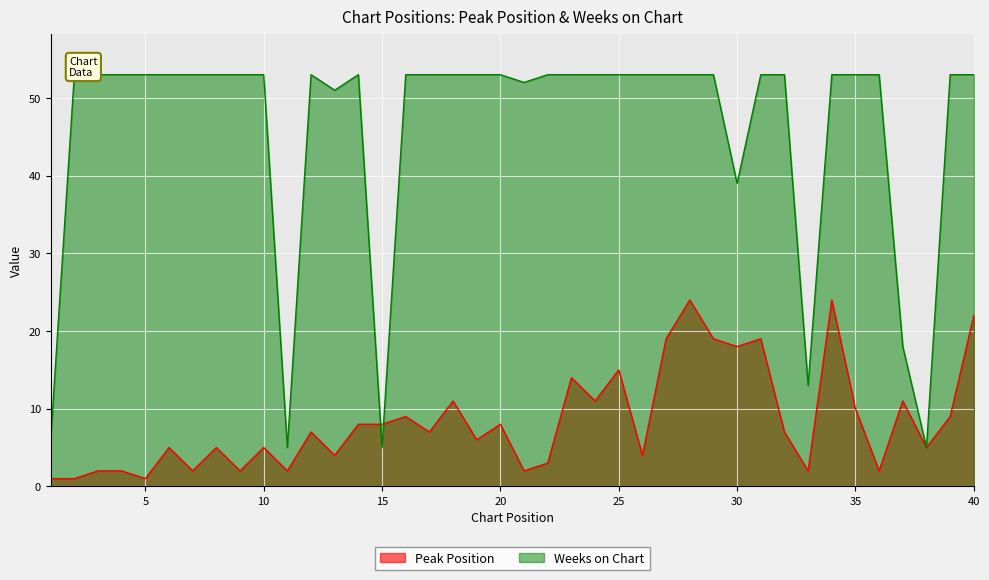

List the series in order of their peak value, highest first.

Weeks on Chart, Peak Position